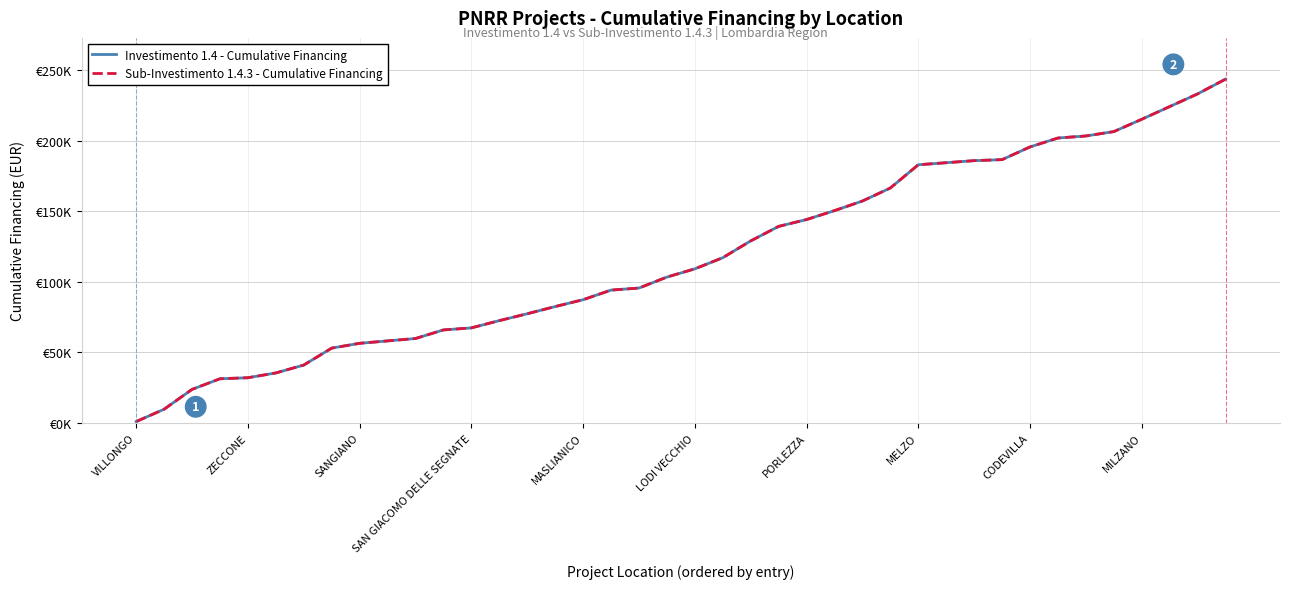

Does the chart display data point markers on the line(s)?

No